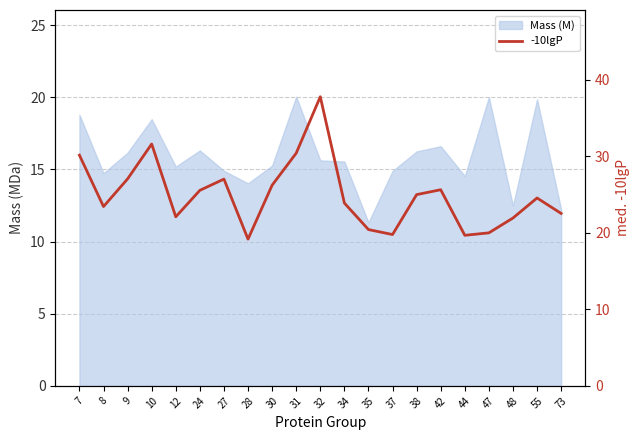

How many values exceed 24?

11